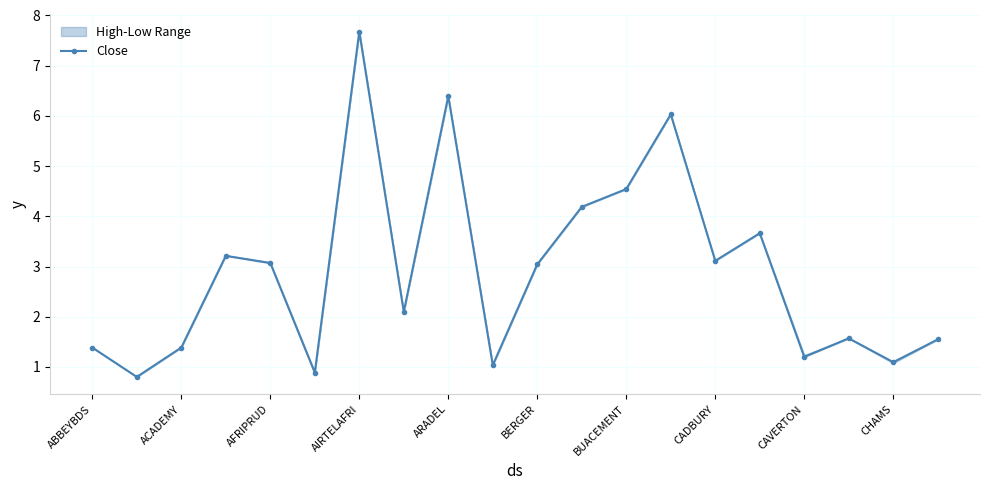

How many interior local peaks does the Close series have?

6